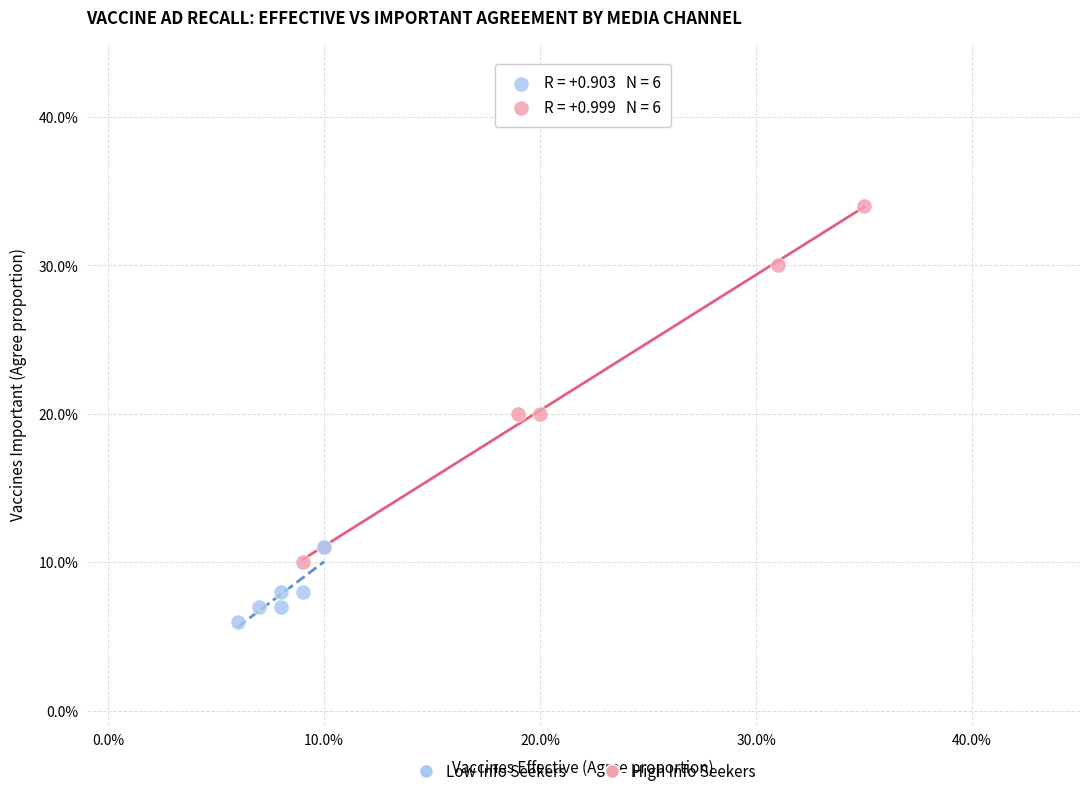

Which series contains the lowest Y value?

Low Info Seekers